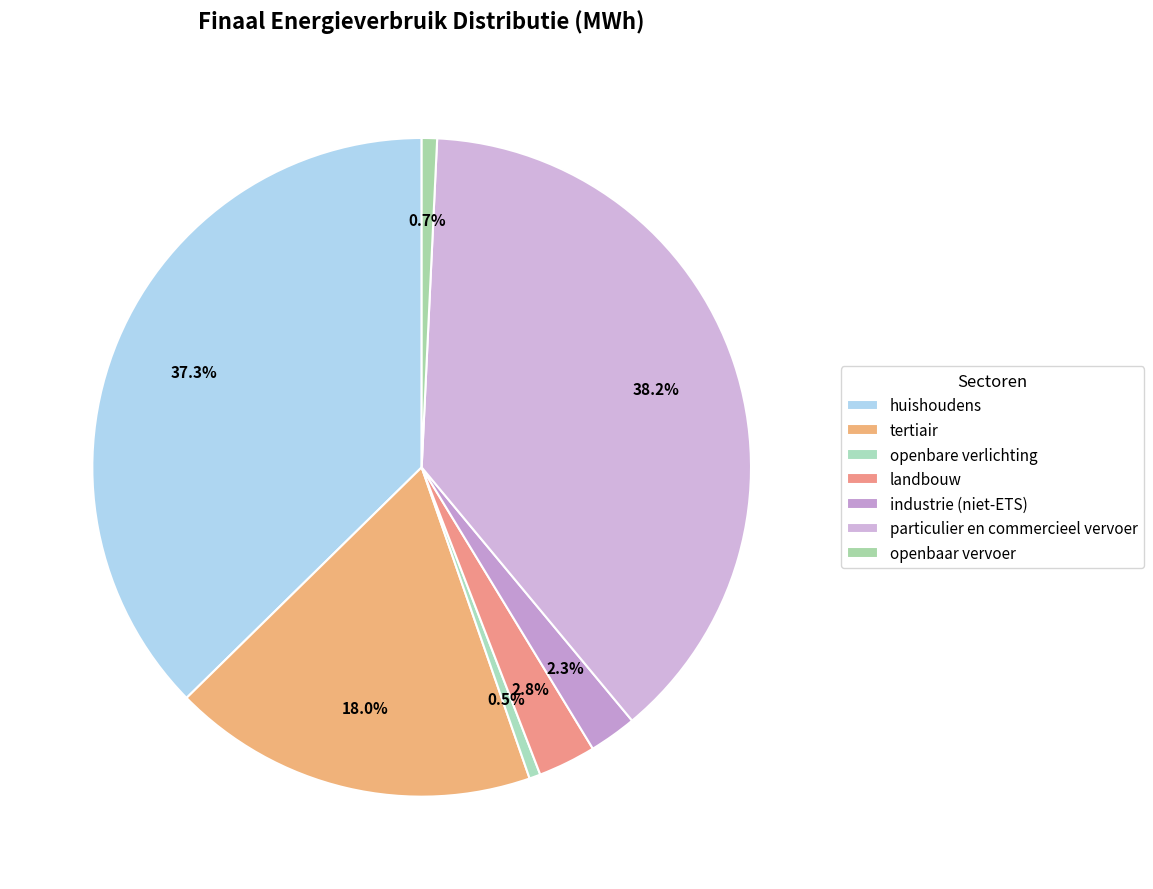

How many slices are in this pie chart?

7